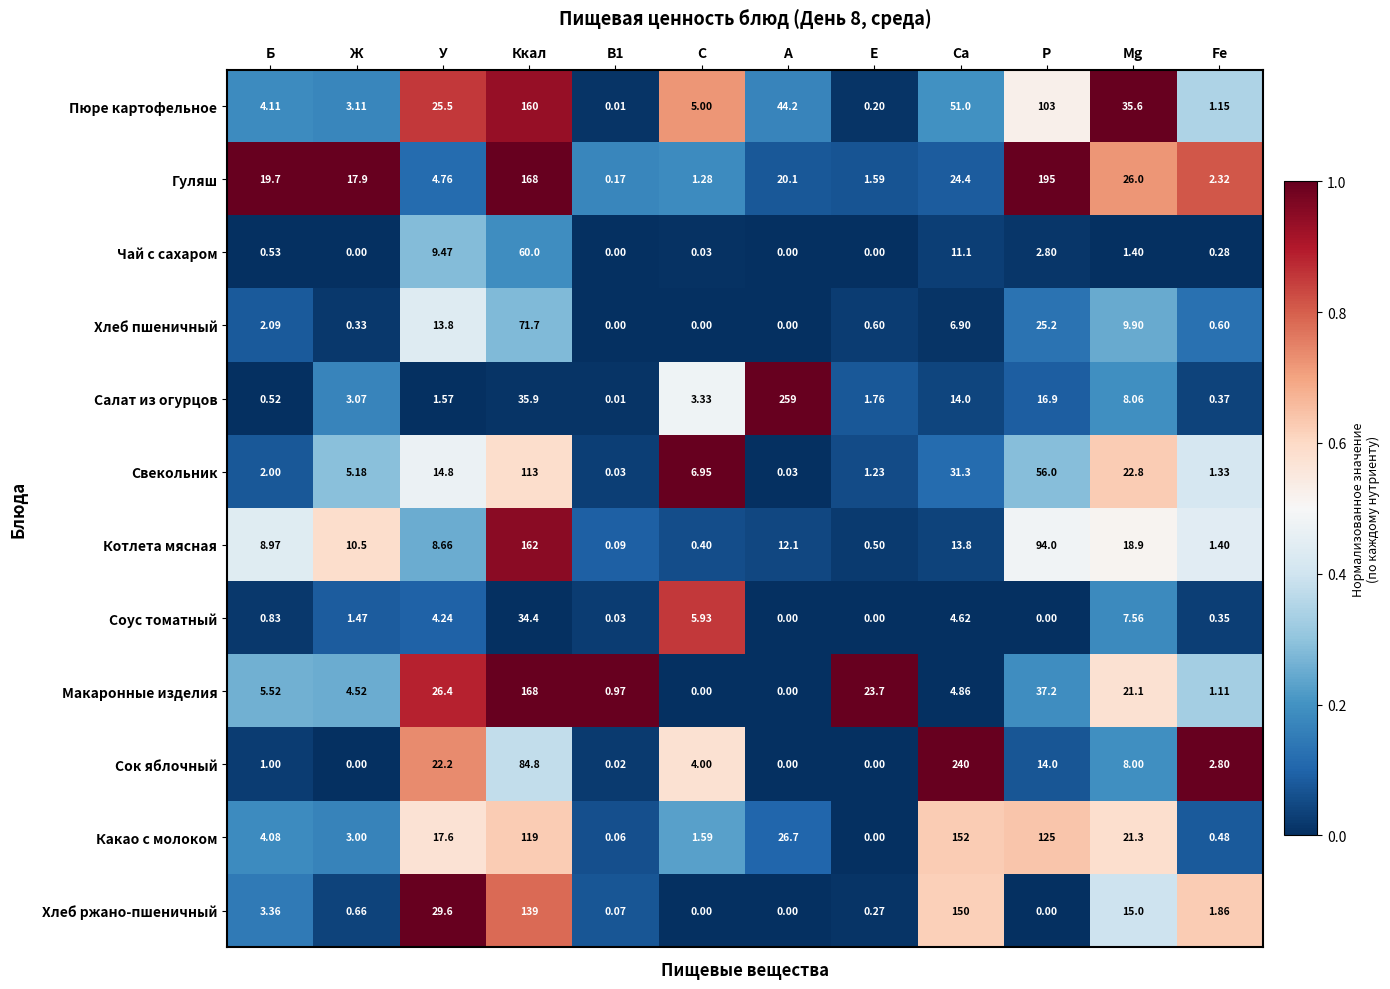

Which series has the widest spread of values?

Салат из огурцов